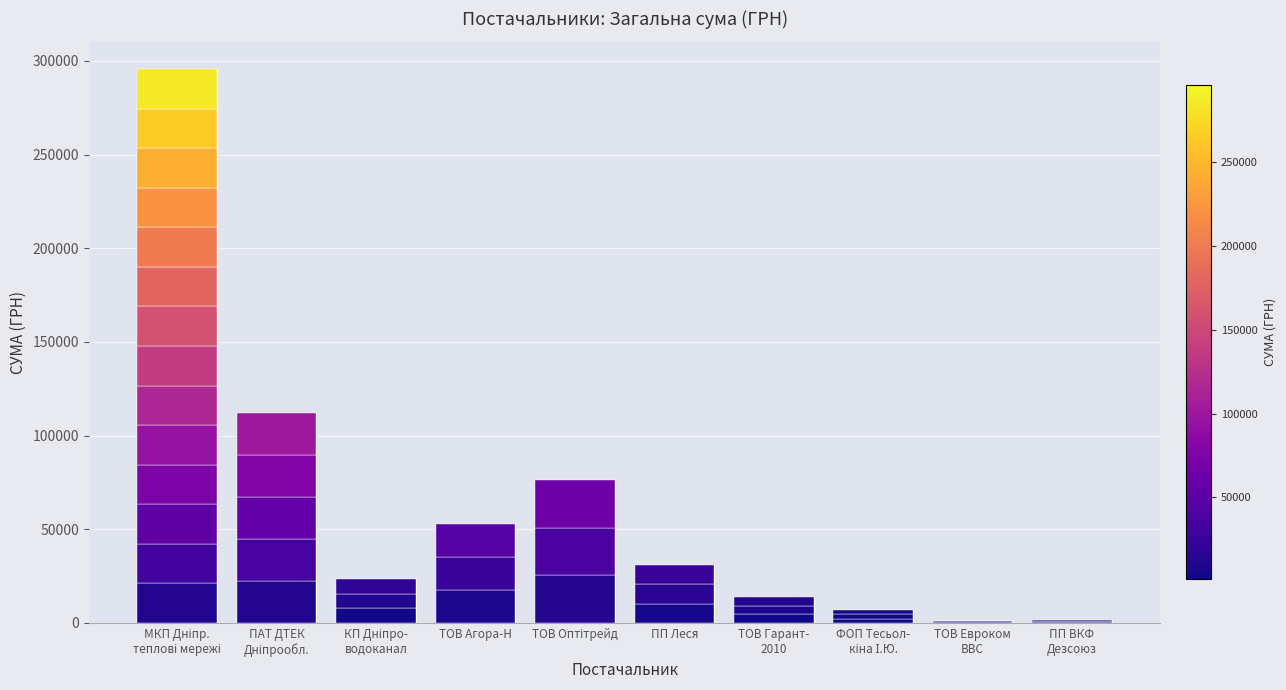

What is the sum of the values at ТОВ Оптітрейд and ТОВ Гарант-
2010?

89992.2